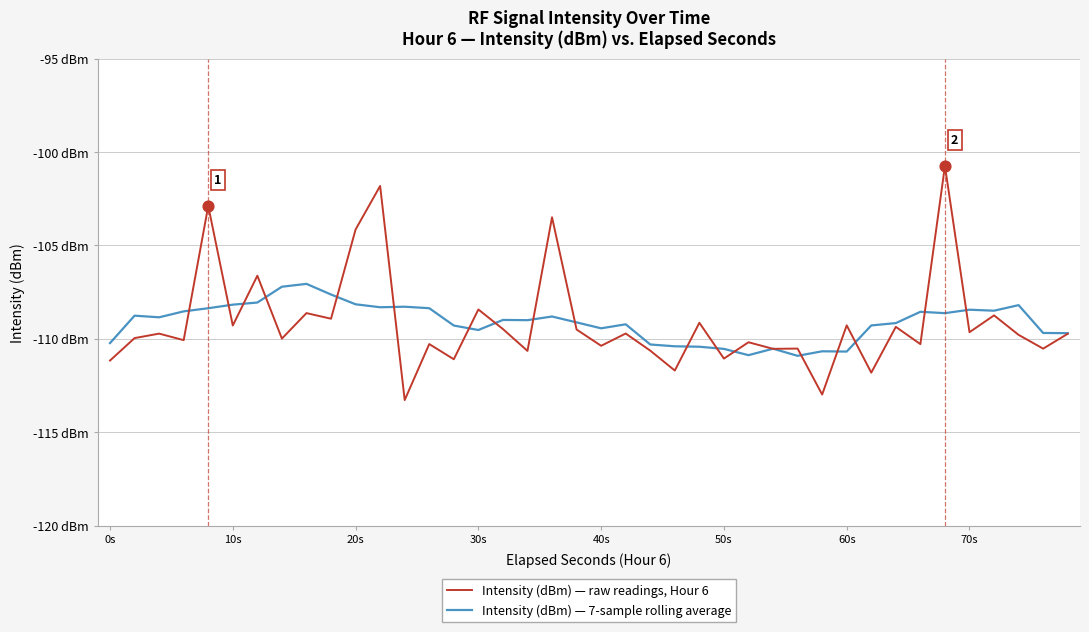

Is this an area chart (filled region under the line)?

No